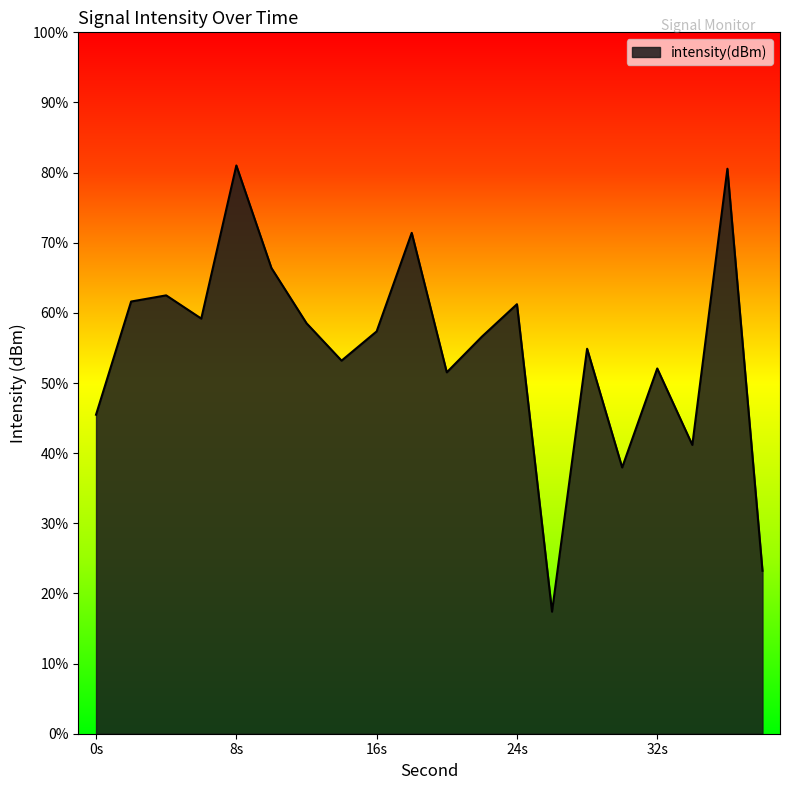

Which category has the lowest value across all series?

26